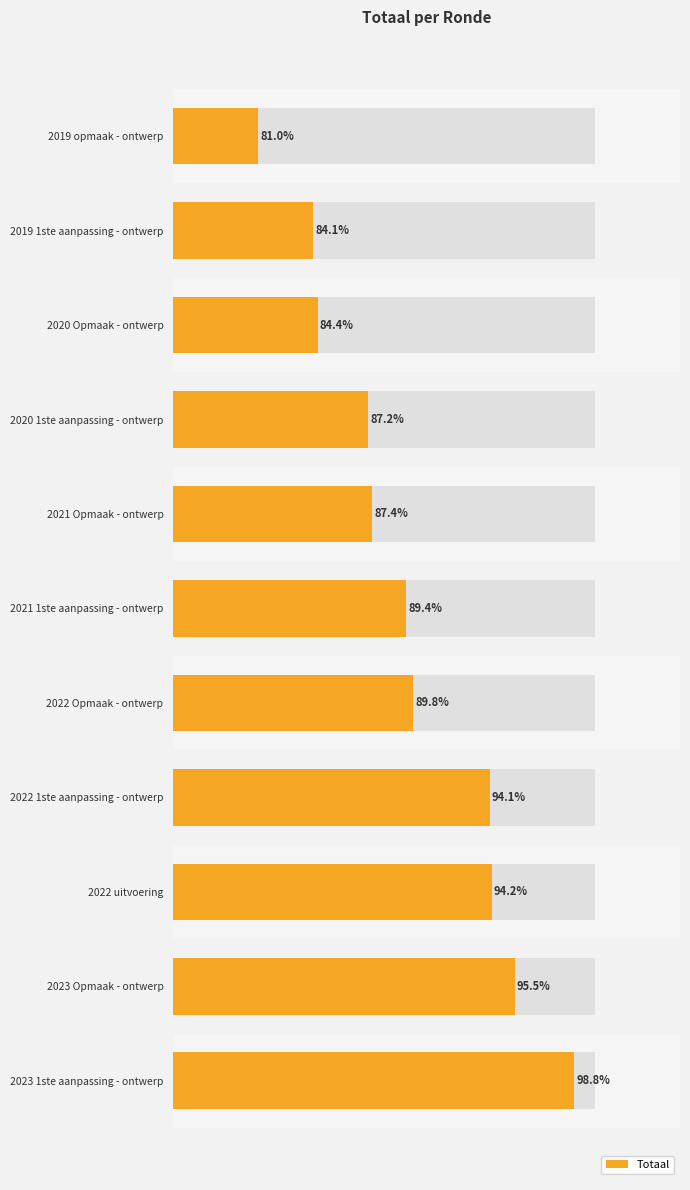

How many distinct data groups are displayed?

1